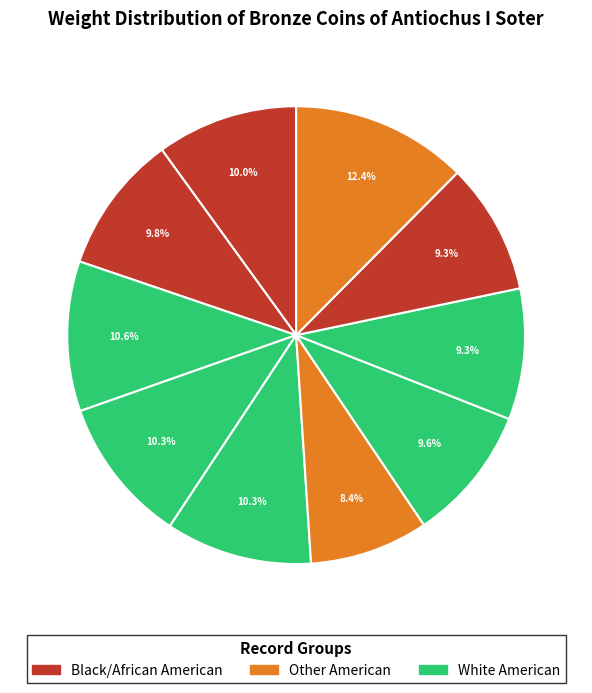

How many segments does this pie chart have?

10